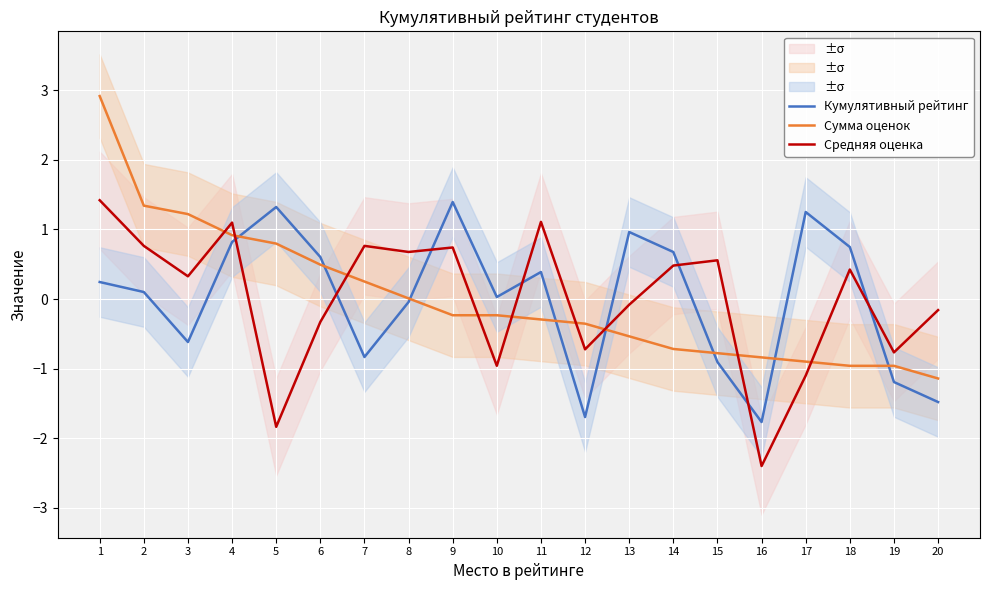

At which category is the sum across all series the highest?

1